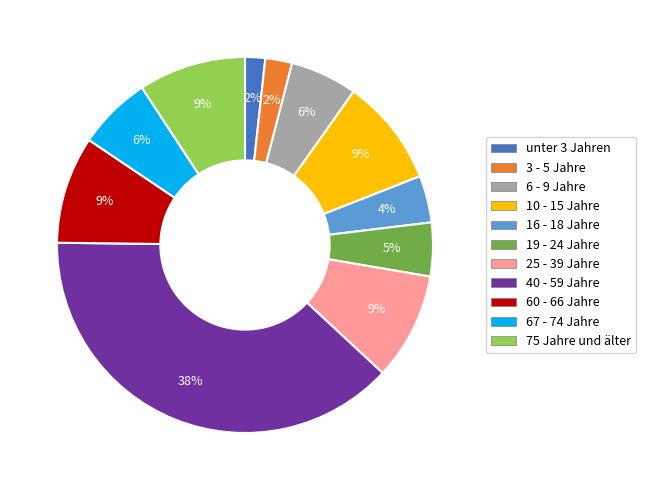

Between 10 - 15 Jahre and 19 - 24 Jahre, which is larger?

10 - 15 Jahre